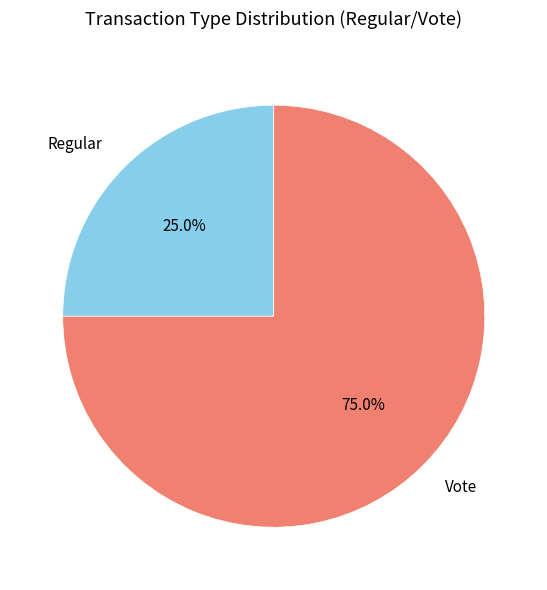

Is the sum of Vote and Regular greater than half?

Yes